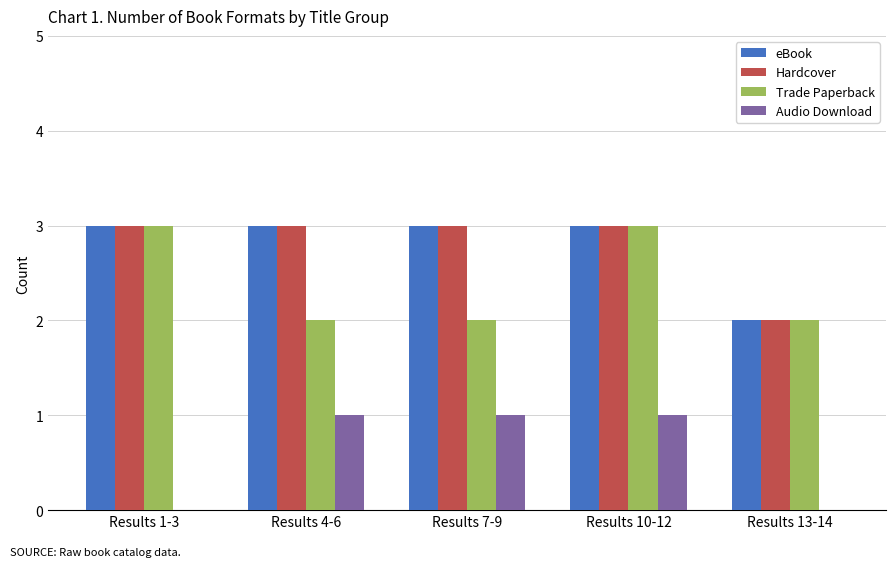

How many distinct data groups are displayed?

4